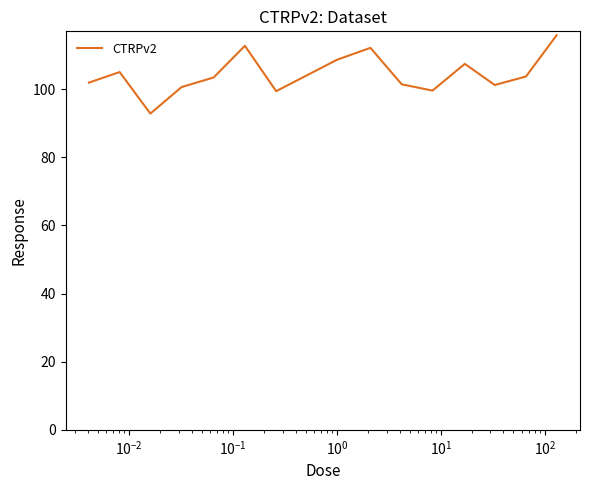

What is the sum of all values?

1565.6